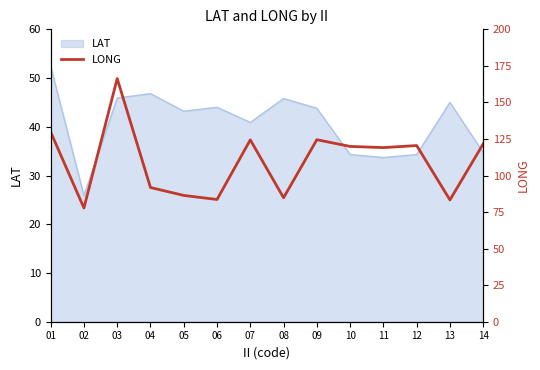

What is the ratio of the value at 02 to the value at 03?

0.5